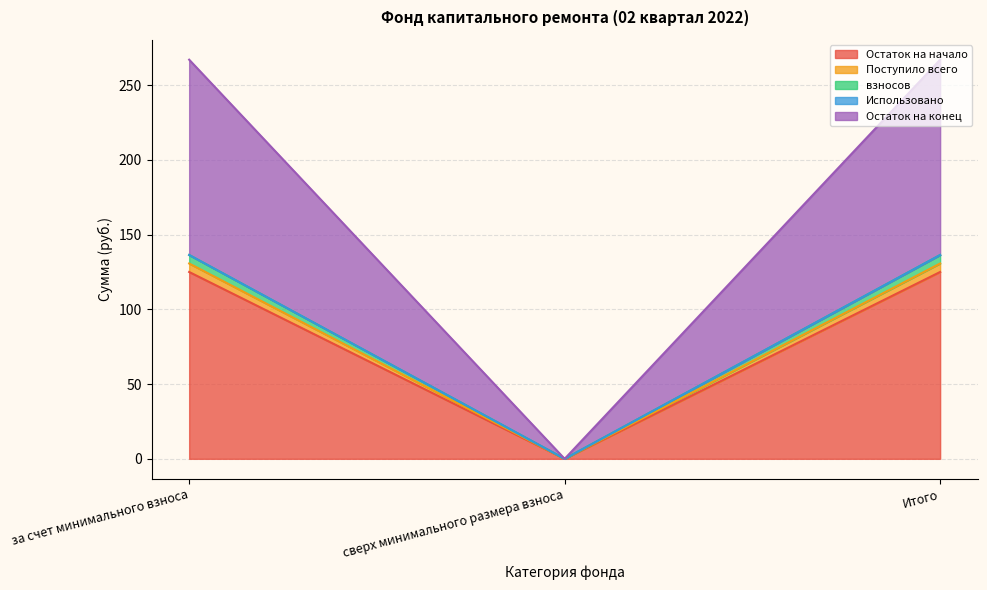

The value of Остаток на конец at Итого is 74.6. True or false?

False